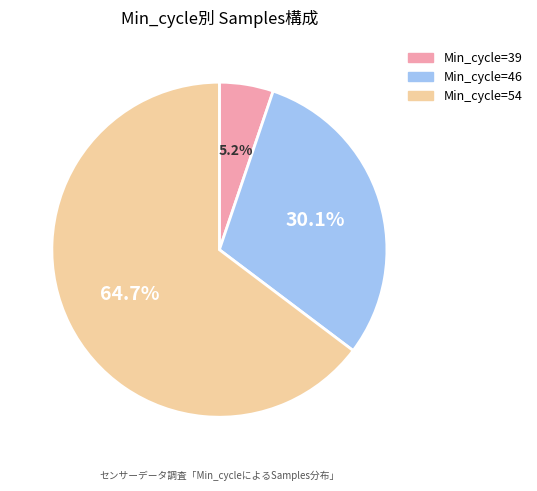

Rank the categories by value from highest to lowest.

Min_cycle=54, Min_cycle=46, Min_cycle=39